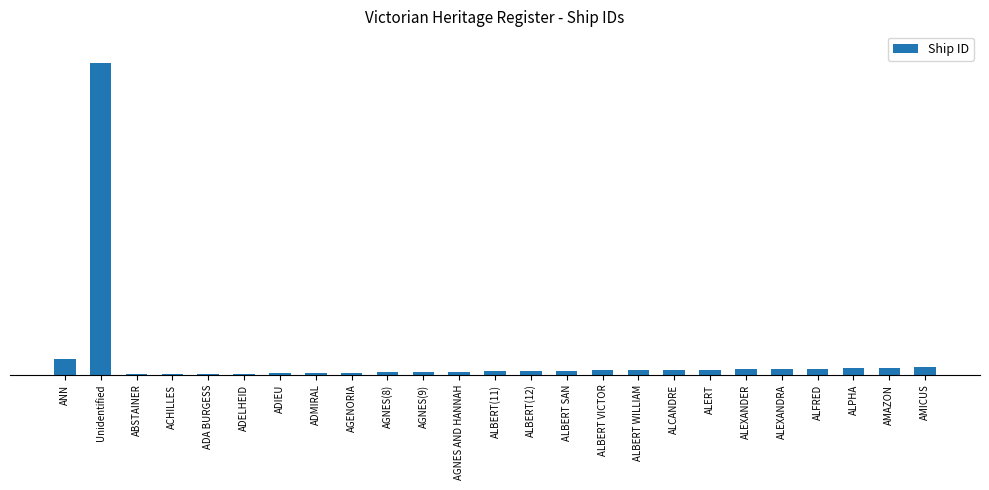

Reading right to left, extract all data points from this chart.

24	23	22	20	19	18	17	16	15	14	13	12	11	10	9	8	7	6	5	4	3	2	1	1009	51